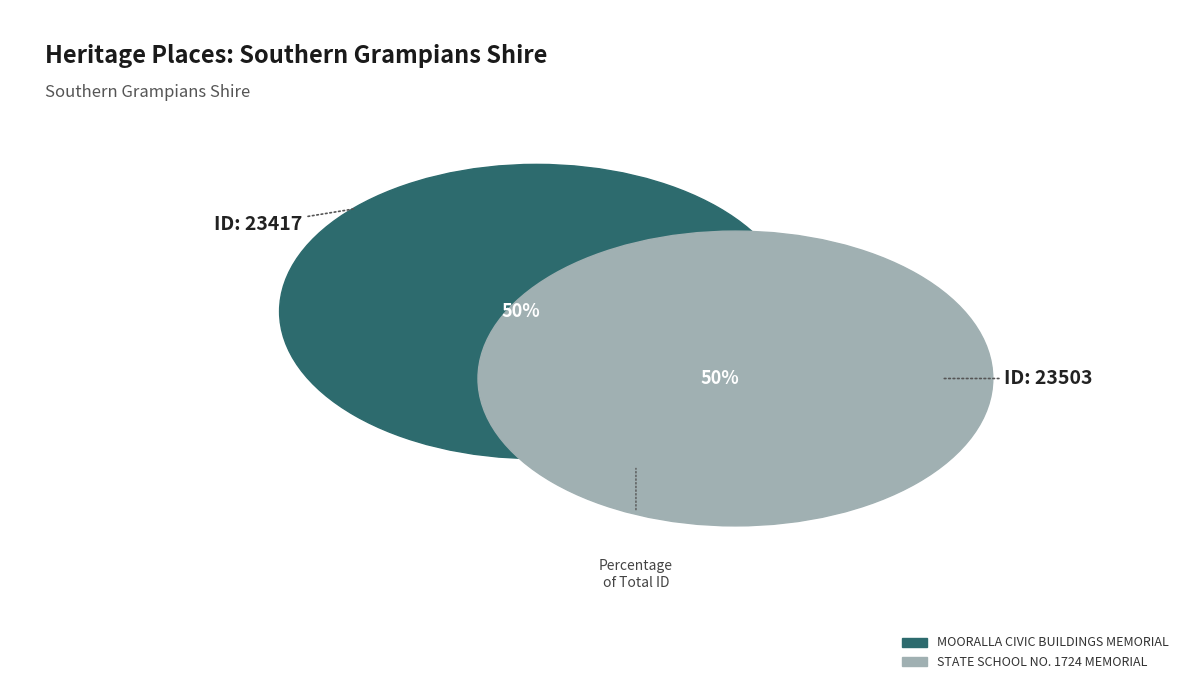

Rank the categories by value from highest to lowest.

STATE SCHOOL NO. 1724 MEMORIAL, MOORALLA CIVIC BUILDINGS MEMORIAL